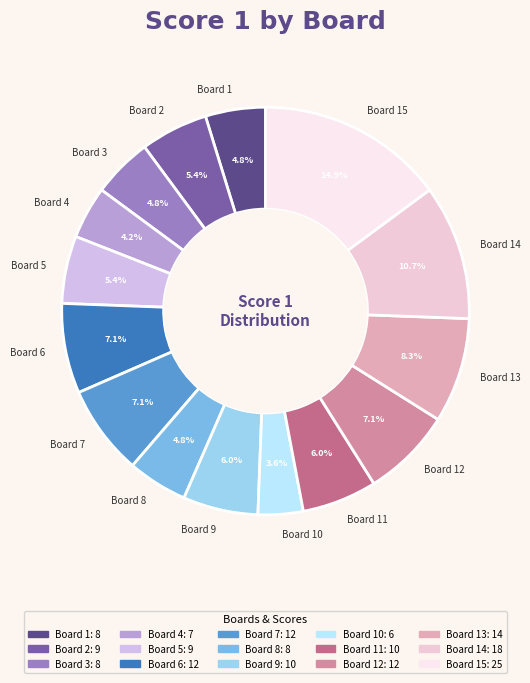

Combined, what portion of the pie is Board 14 and Board 8?

15.5%